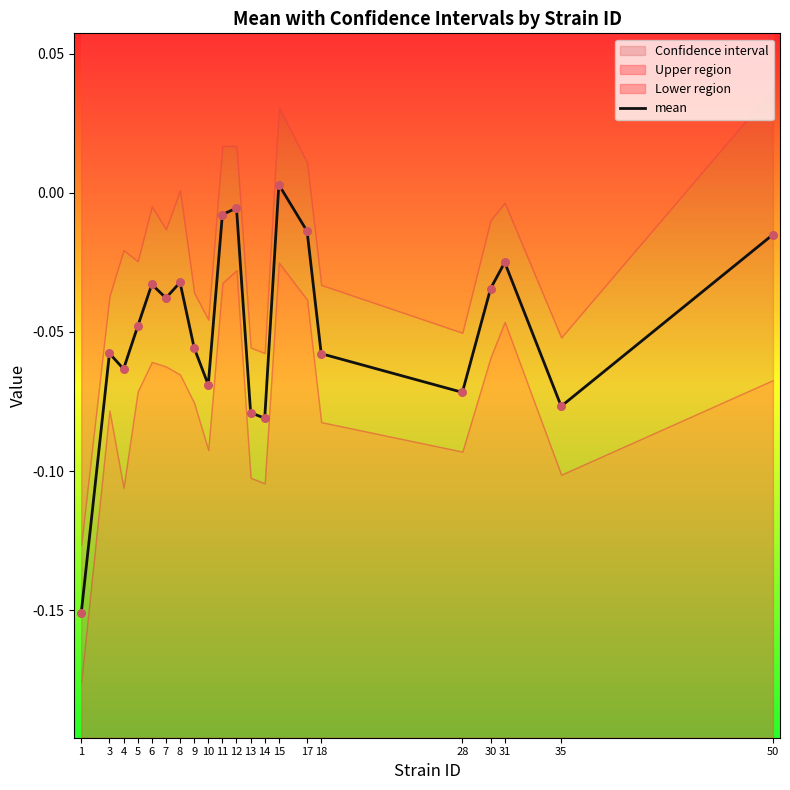

Between 18 and 4, which is larger?

18